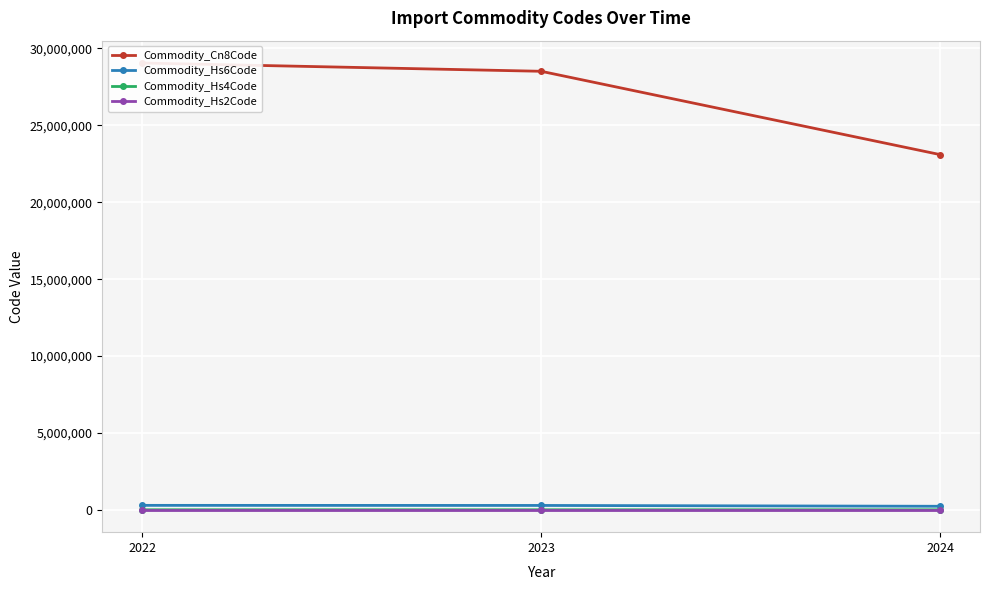

Count the number of data series in this chart.

4